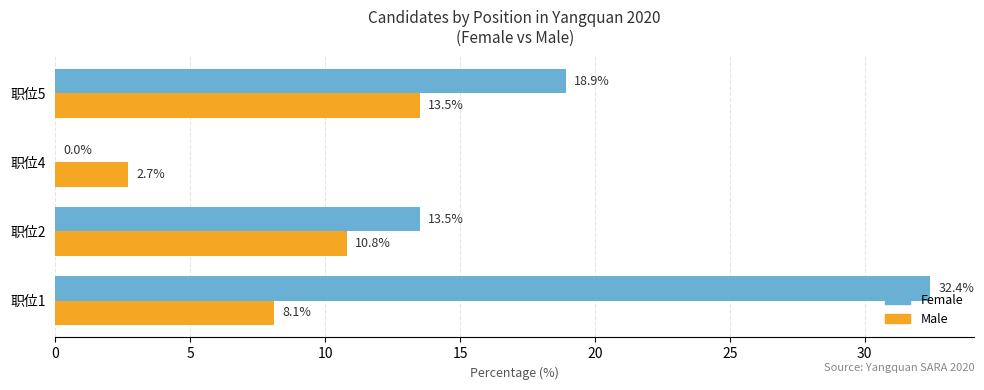

What is the total value across all series at 职位2?

24.3